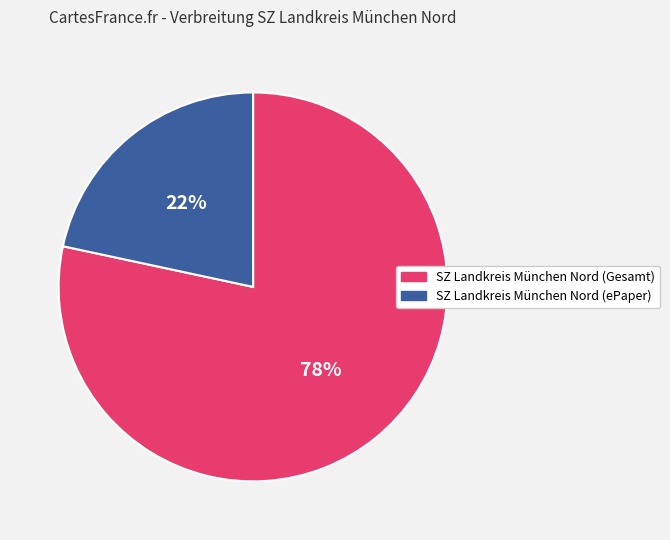

To the nearest percent, what is the average slice percentage?

50%